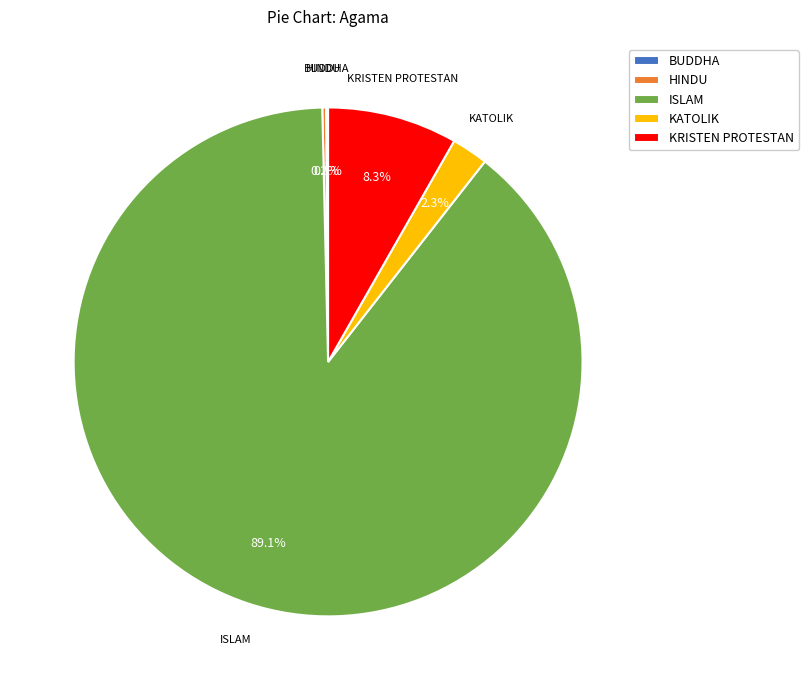

To the nearest percent, what is the difference between the largest and smallest slice percentages?

89%